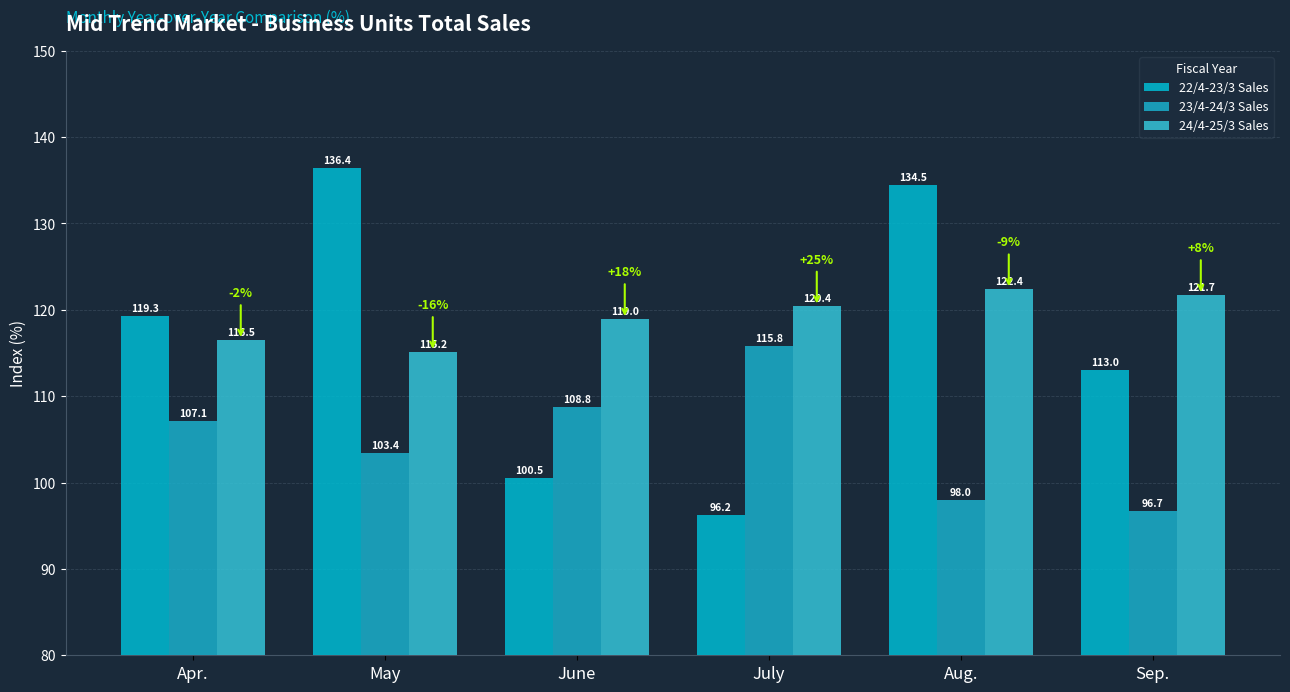

Reading left to right, what are all the values shown in this chart?

22/4-23/3 Sales: Apr.=119.3	May=136.4	June=100.5	July=96.2	Aug.=134.5	Sep.=113.0
23/4-24/3 Sales: Apr.=107.1	May=103.4	June=108.8	July=115.8	Aug.=98.0	Sep.=96.7
24/4-25/3 Sales: Apr.=116.5	May=115.2	June=119.0	July=120.4	Aug.=122.4	Sep.=121.7